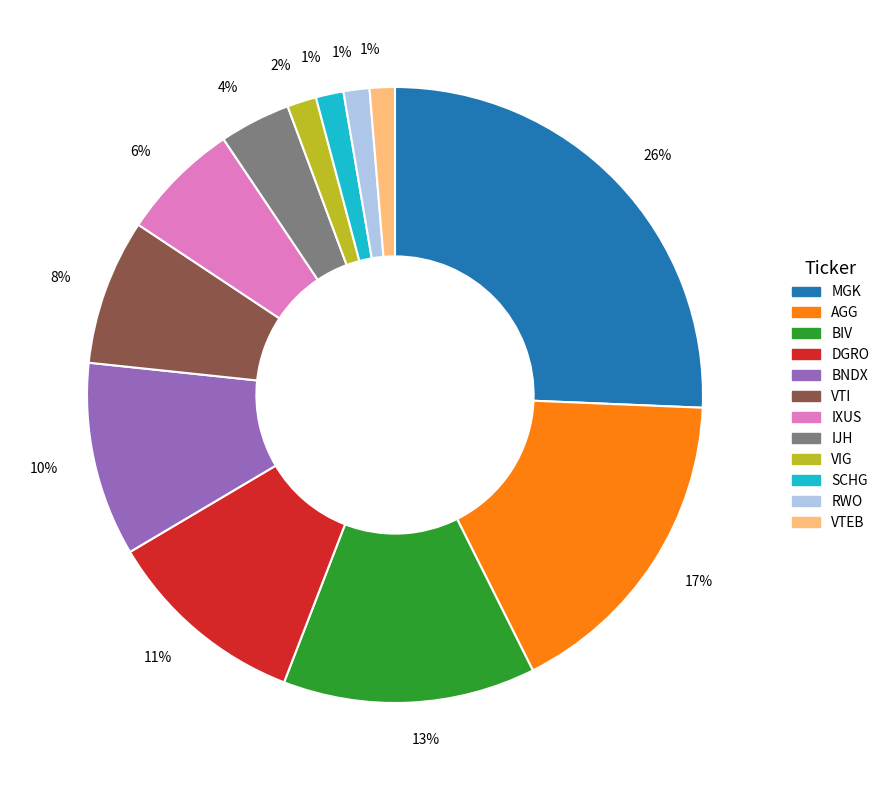

To the nearest percent, what is the average slice percentage?

8%